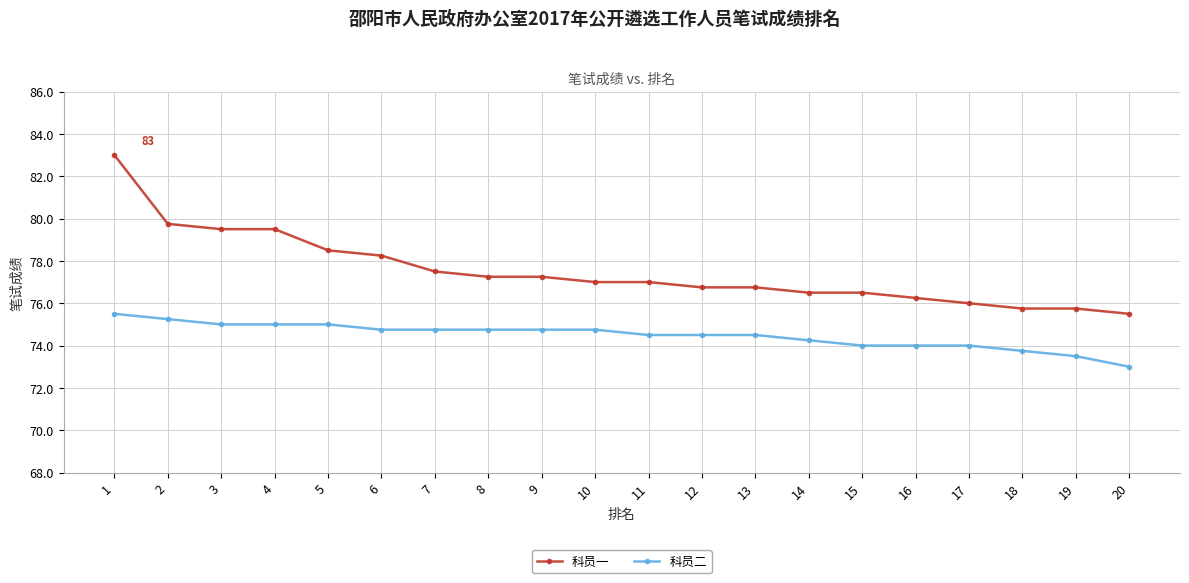

The 科员一 series shows 78.5 at 5. True or false?

True